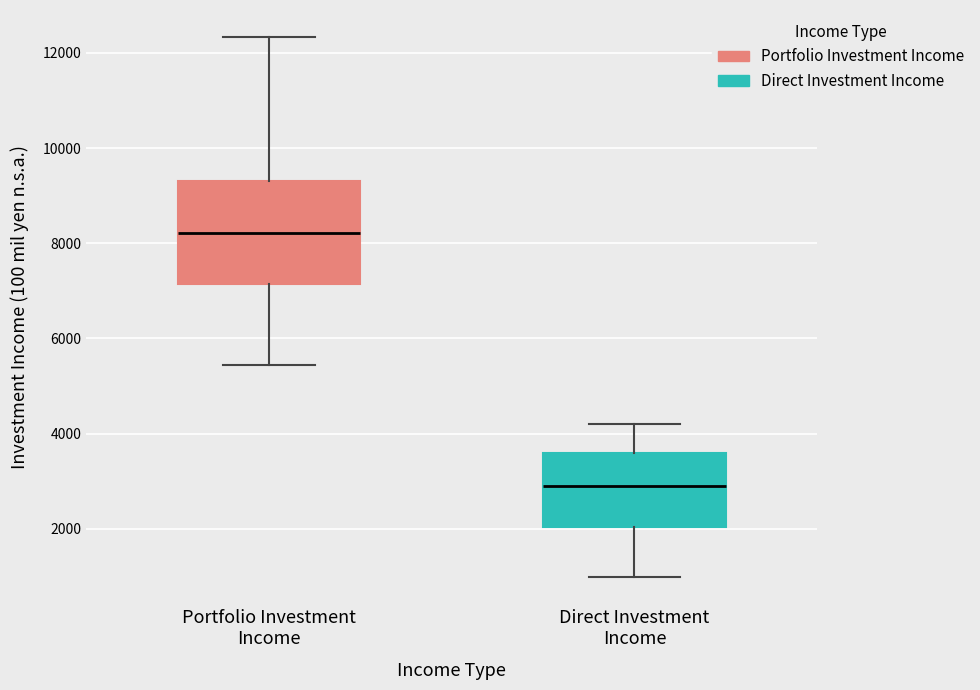

Where is the upper edge of the box for Direct Investment Income on the y-axis? The values are not printed on the chart, so give them approximately, as read against the axis.

3600